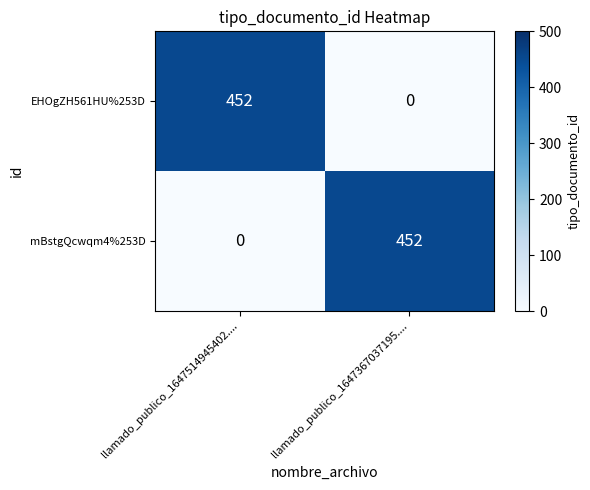

What is the sum of the mBstgQcwqm4%253D values at llamado_publico_1647514945402.... and llamado_publico_1647367037195....?

452